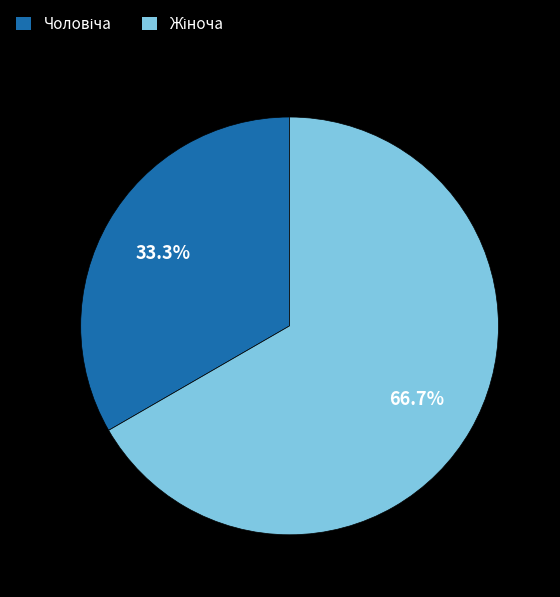

Is there a majority slice in this chart?

Yes